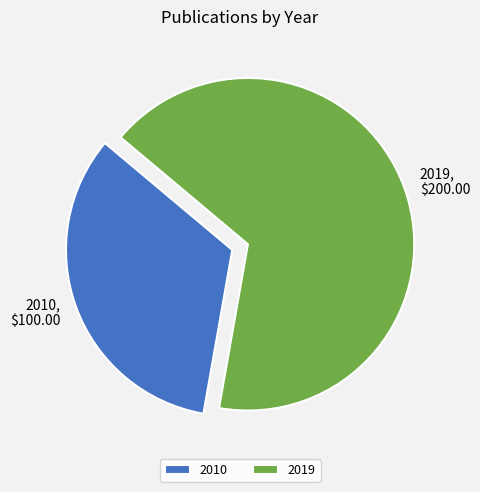

Which category accounts for the majority?

2019